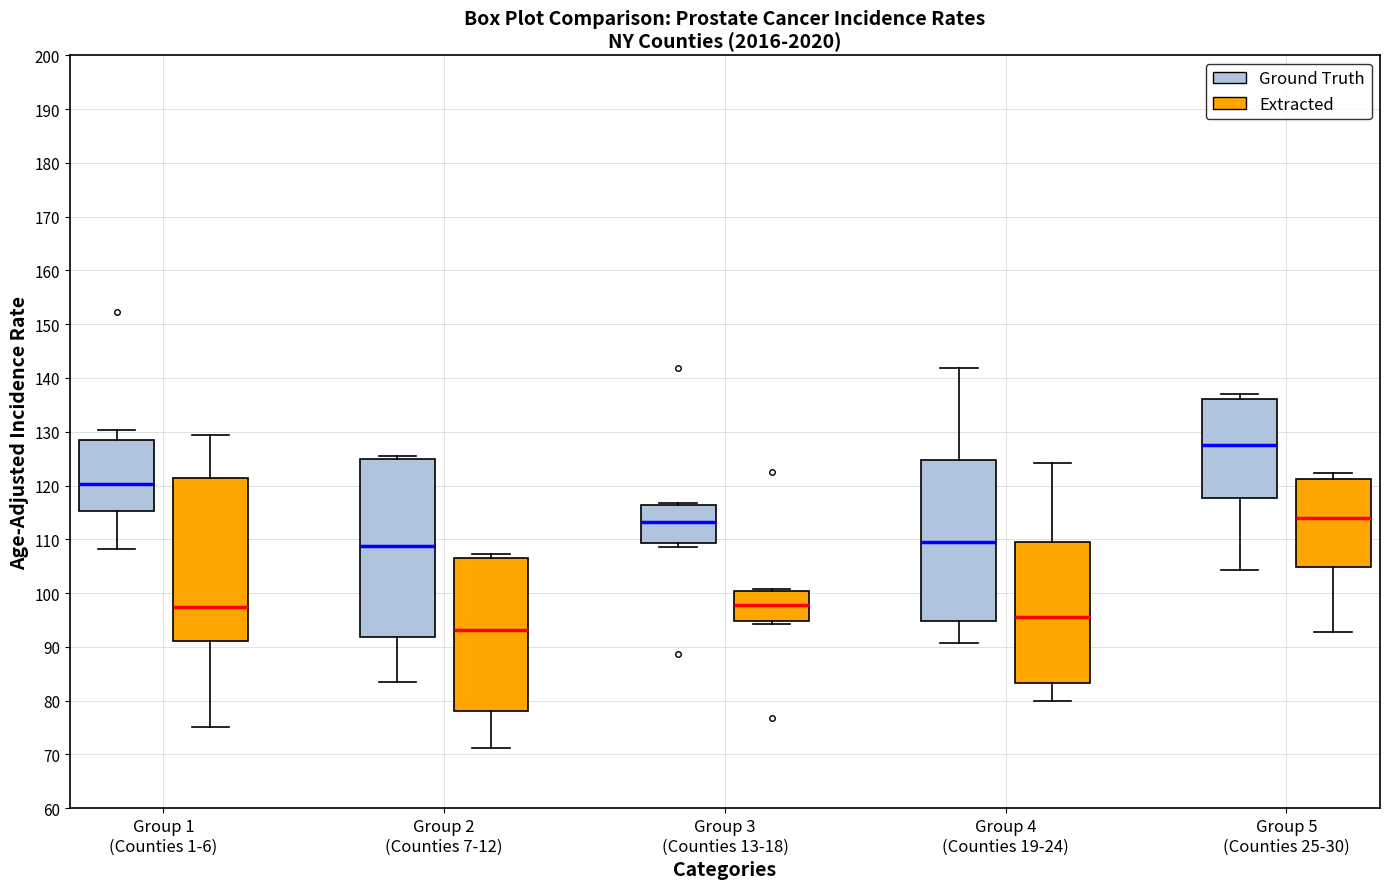

Reading left to right, read every box against the y-axis: the position of its median line, the range the box covers, and the ends of its whiskers. The values are not printed on the chart, so give them approximately, as read against the axis.

Group 1 (Counties 1-6) (Ground Truth): median 120, box 115 to 128, whiskers 108 to 130
Group 1 (Counties 1-6) (Extracted): median 97, box 91 to 121, whiskers 75 to 129
Group 2 (Counties 7-12) (Ground Truth): median 109, box 92 to 125, whiskers 84 to 126
Group 2 (Counties 7-12) (Extracted): median 93, box 78 to 107, whiskers 71 to 107 (just above the box's upper edge)
Group 3 (Counties 13-18) (Ground Truth): median 113, box 109 to 116, whiskers 109 (just below the box's lower edge) to 117
Group 3 (Counties 13-18) (Extracted): median 98, box 95 to 100, whiskers 94 to 101
Group 4 (Counties 19-24) (Ground Truth): median 109, box 95 to 125, whiskers 91 to 142
Group 4 (Counties 19-24) (Extracted): median 96, box 83 to 110, whiskers 80 to 124
Group 5 (Counties 25-30) (Ground Truth): median 128, box 118 to 136, whiskers 104 to 137
Group 5 (Counties 25-30) (Extracted): median 114, box 105 to 121, whiskers 93 to 122